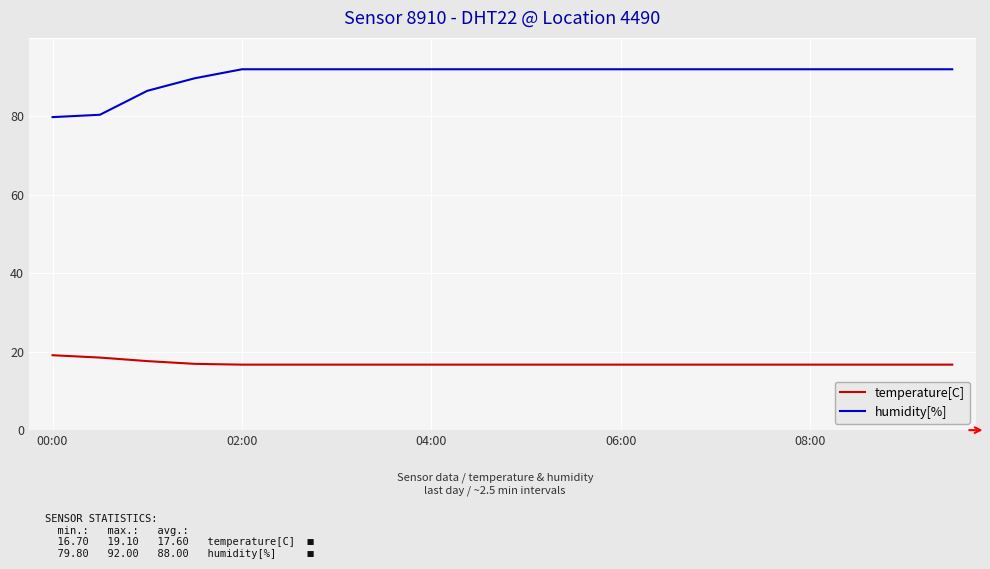

Which series has the largest total across all categories?

humidity[%]